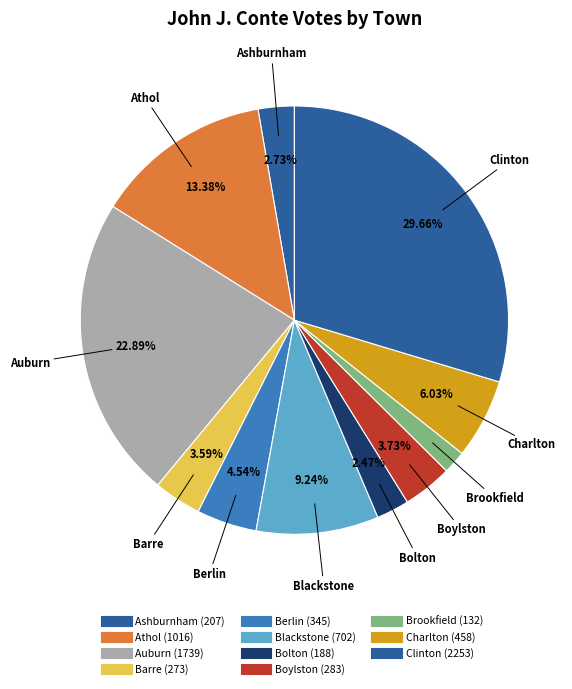

Is it true that Berlin is 11% of the pie?

False